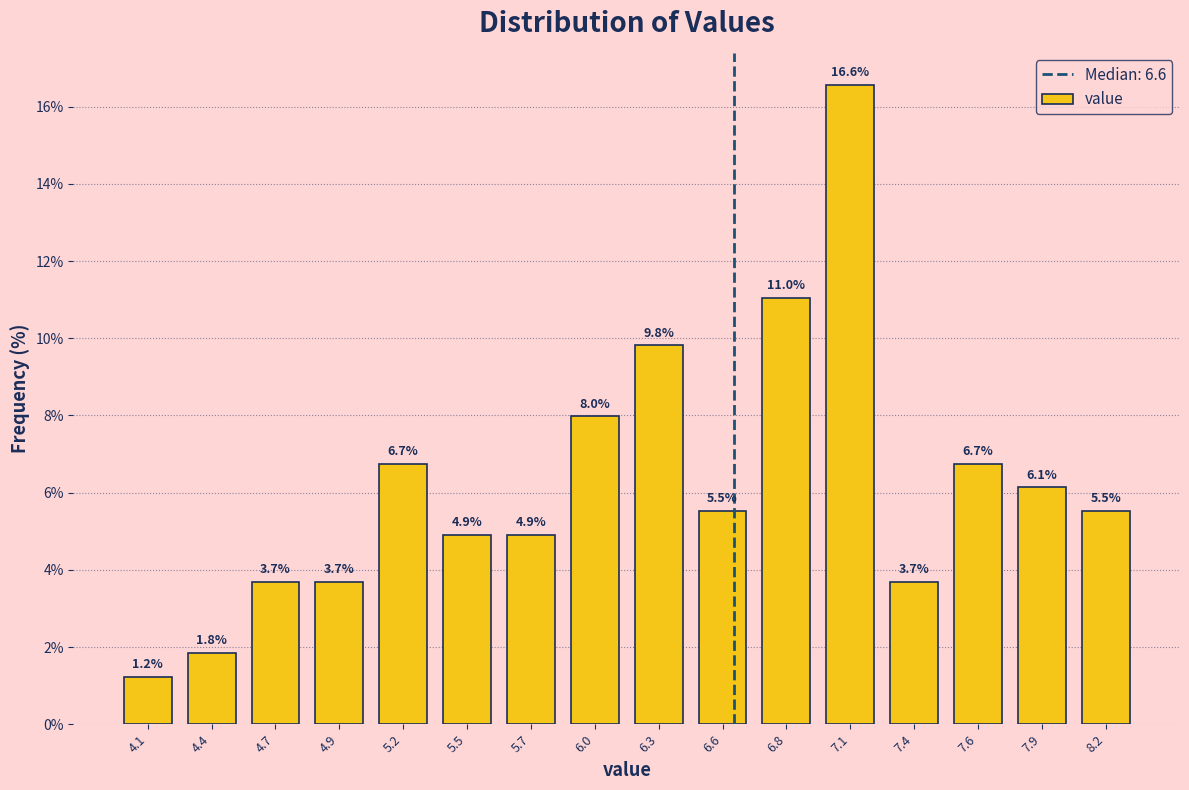

Reading left to right, transcribe all the data shown in this chart.

1.2	1.8	3.7	3.7	6.7	4.9	4.9	8.0	9.8	5.5	11.0	16.6	3.7	6.7	6.1	5.5